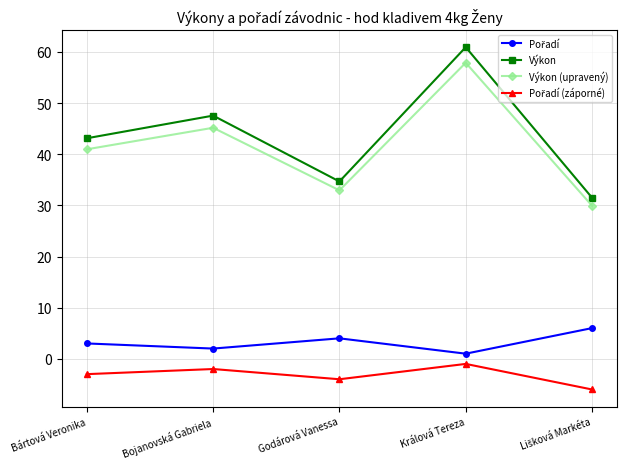

What is the difference between the maximum and minimum values in the Výkon series?

29.4